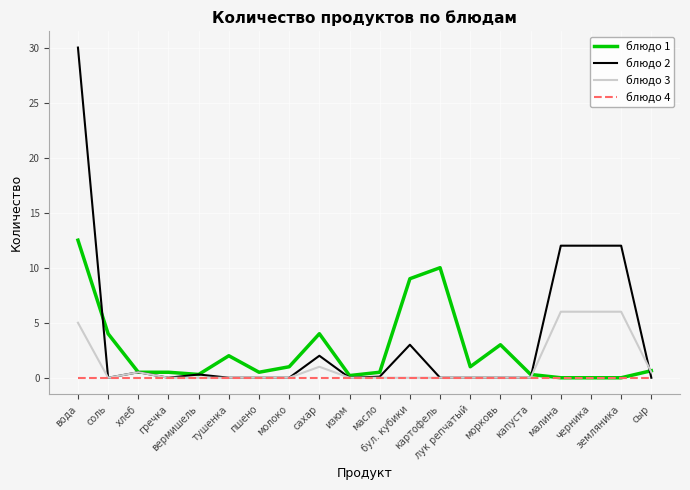

Which series changed the most between соль and лук репчатый?

блюдо 1